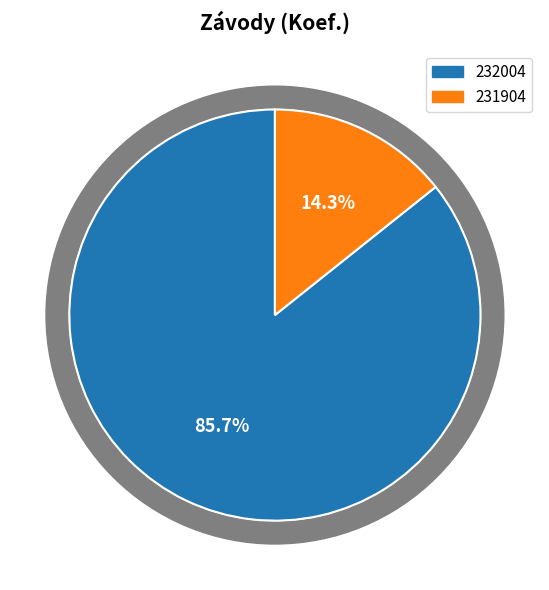

What percentage is the 232004 slice, to the nearest percent?

86%